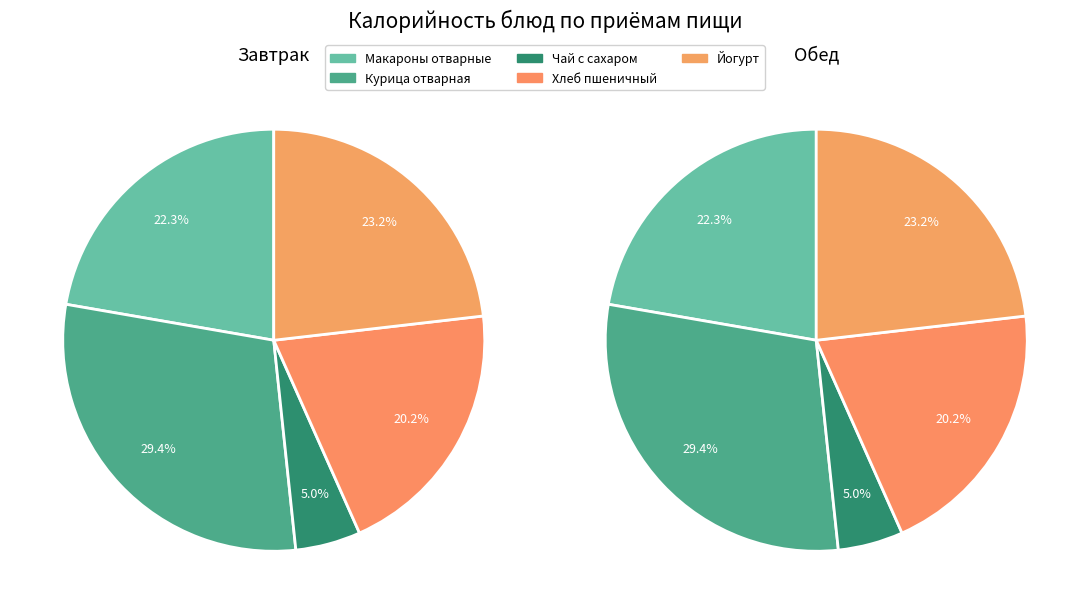

Is there any slice that represents more than half of the pie?

No